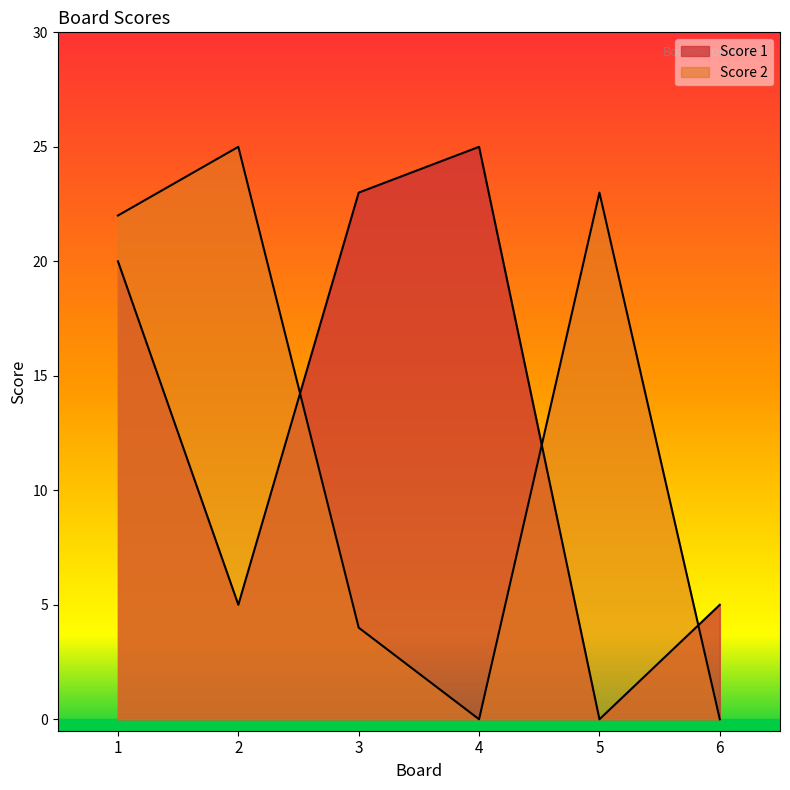

At 1, list the series in order from smallest to largest.

Score 1, Score 2